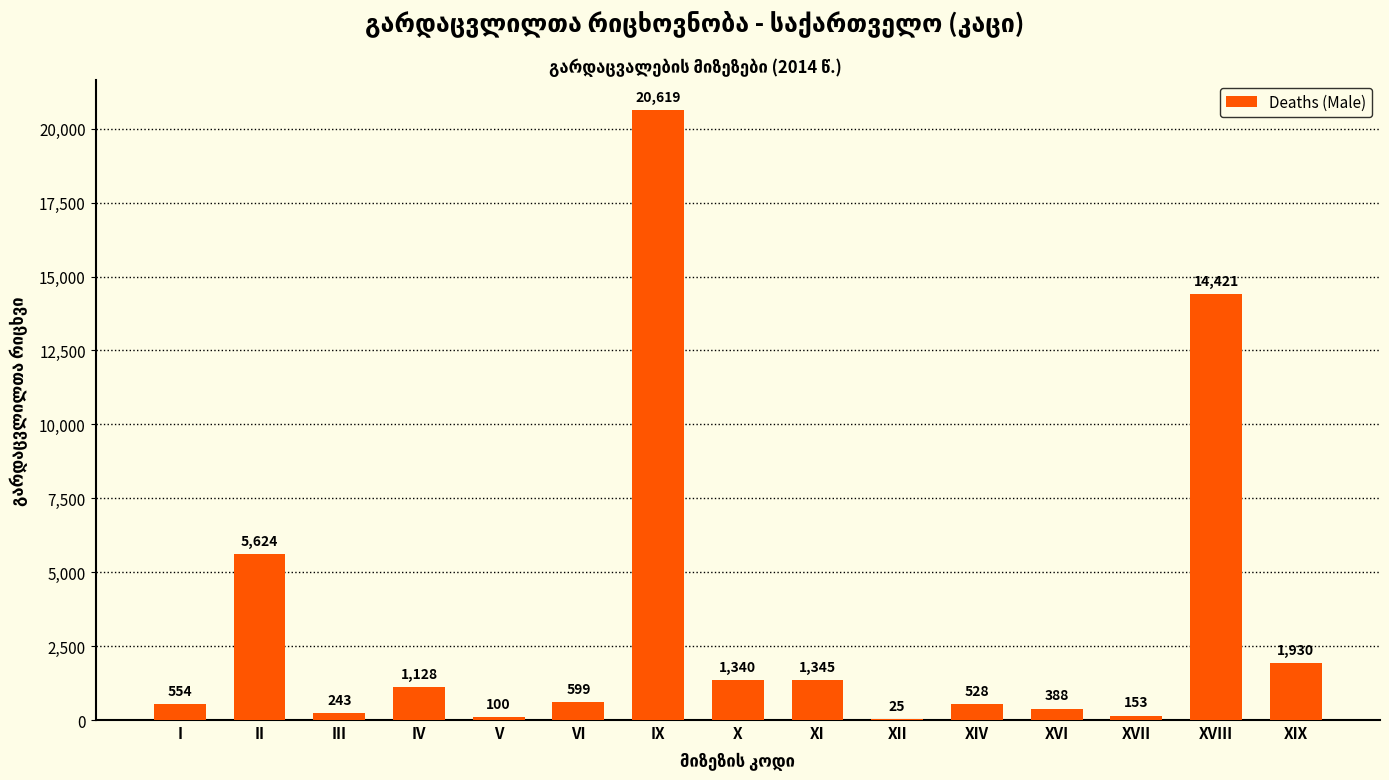

What is the sum of all values?

48997